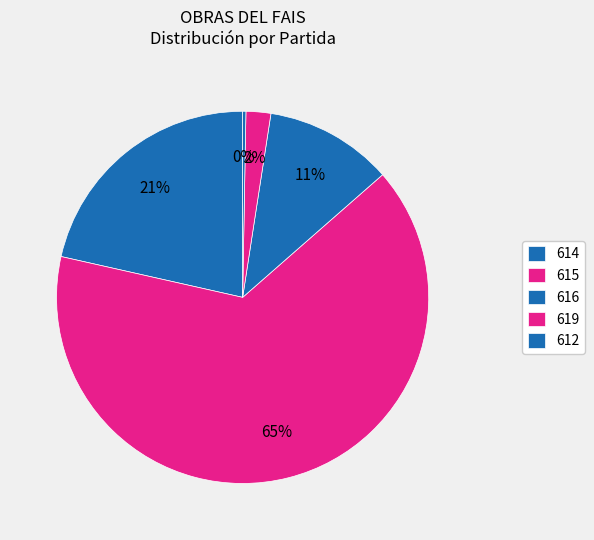

Which slice is the smallest?

612